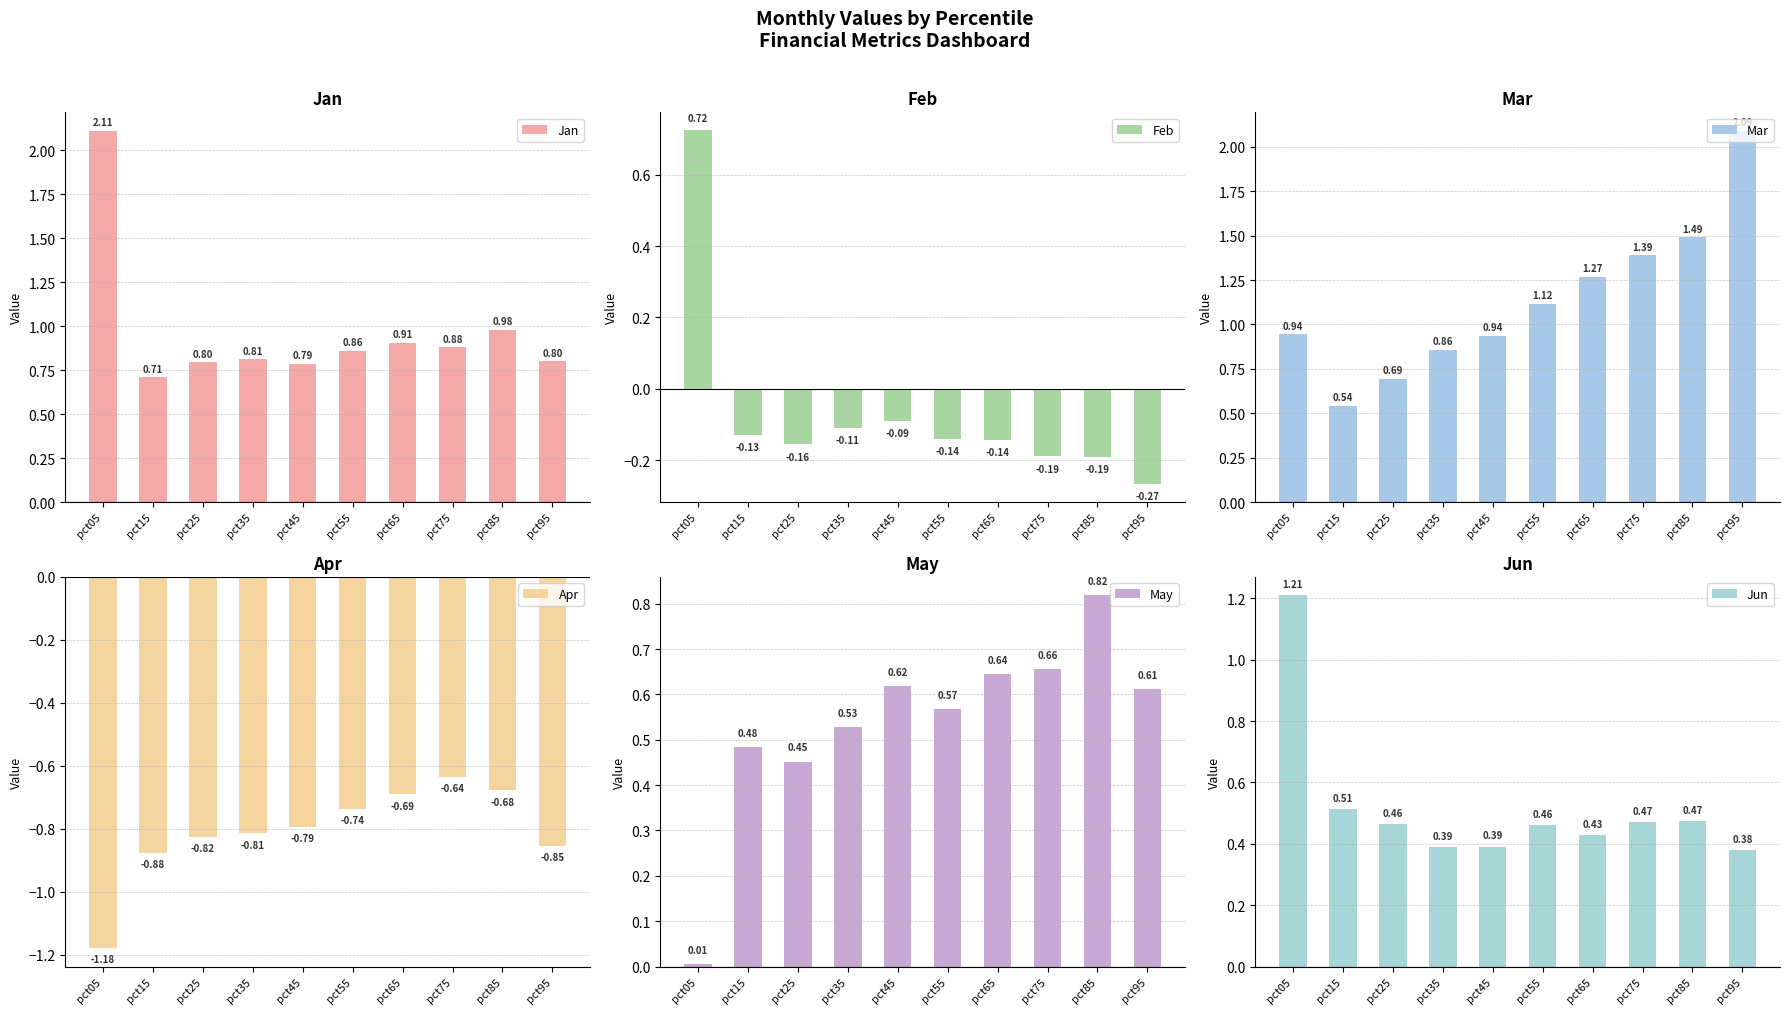

Does the chart contain stacked bars?

No